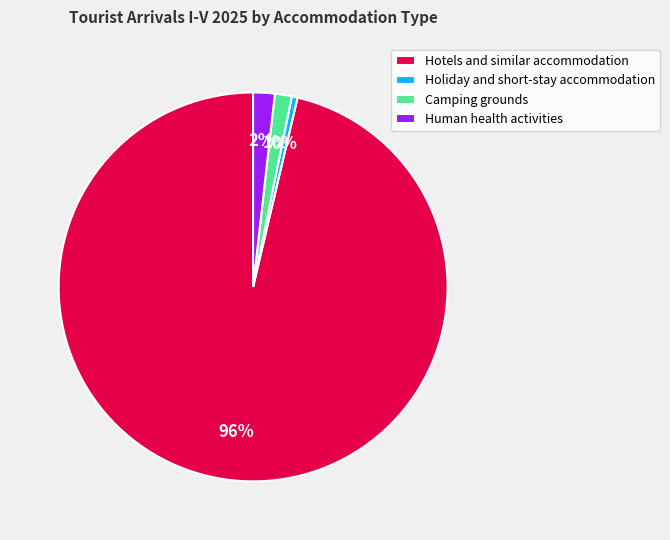

What is the ratio of the value at Hotels and similar accommodation to the value at Holiday and short-stay accommodation?

199.6